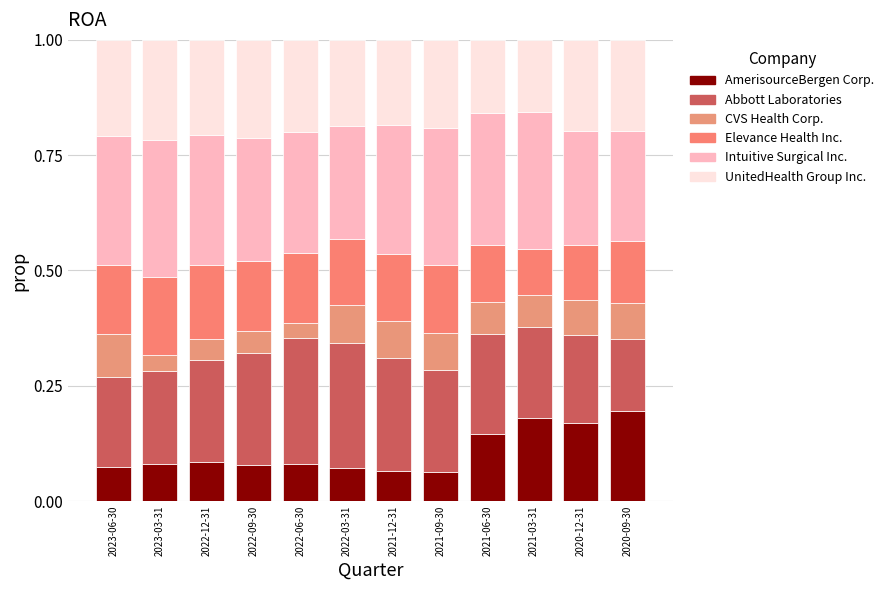

How many bars are there in total?

12